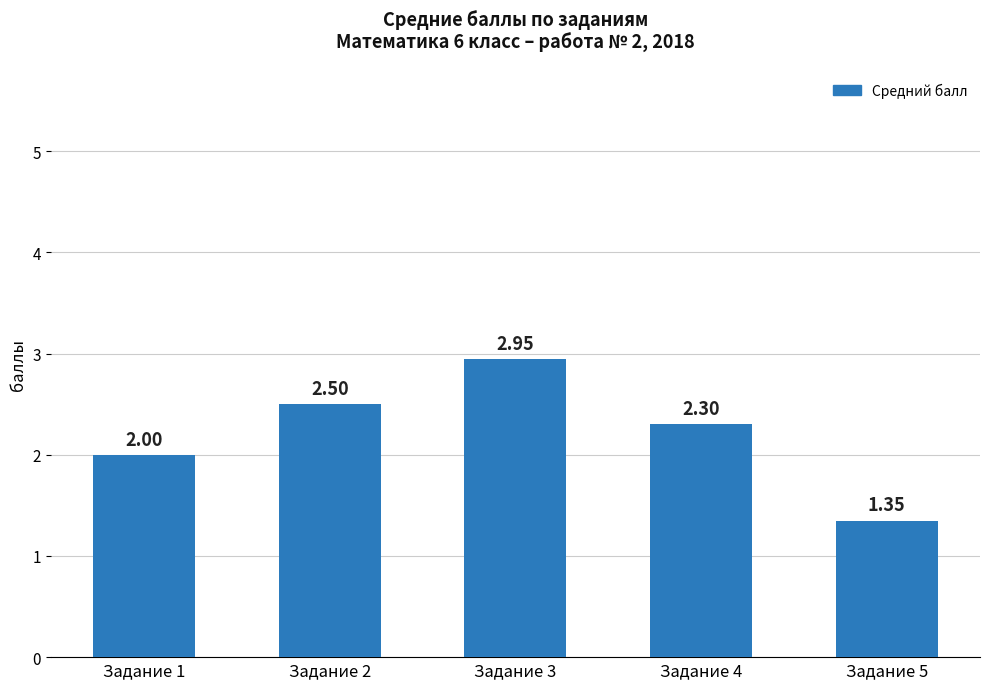

List the labels in order of value, largest first.

Задание 3, Задание 2, Задание 4, Задание 1, Задание 5